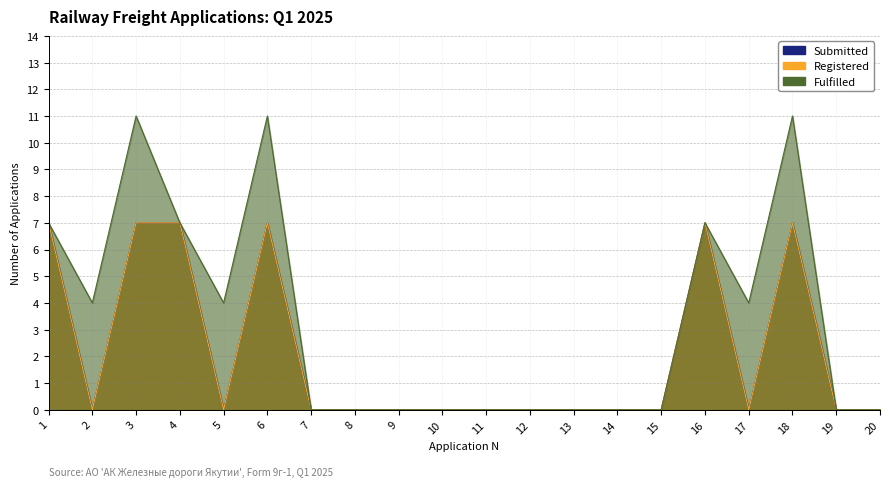

How many series are shown in this chart?

3